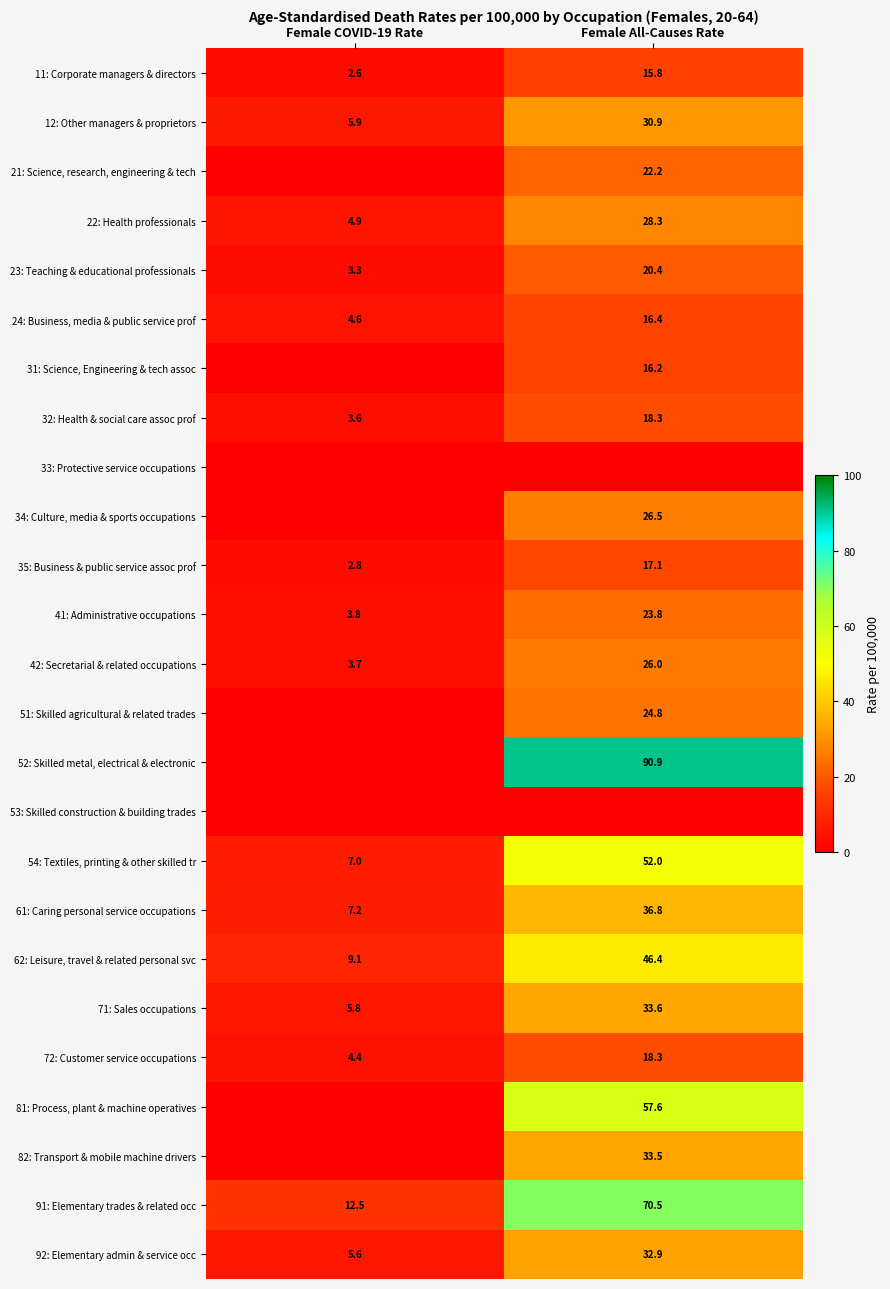

How many data points does each series have?

2